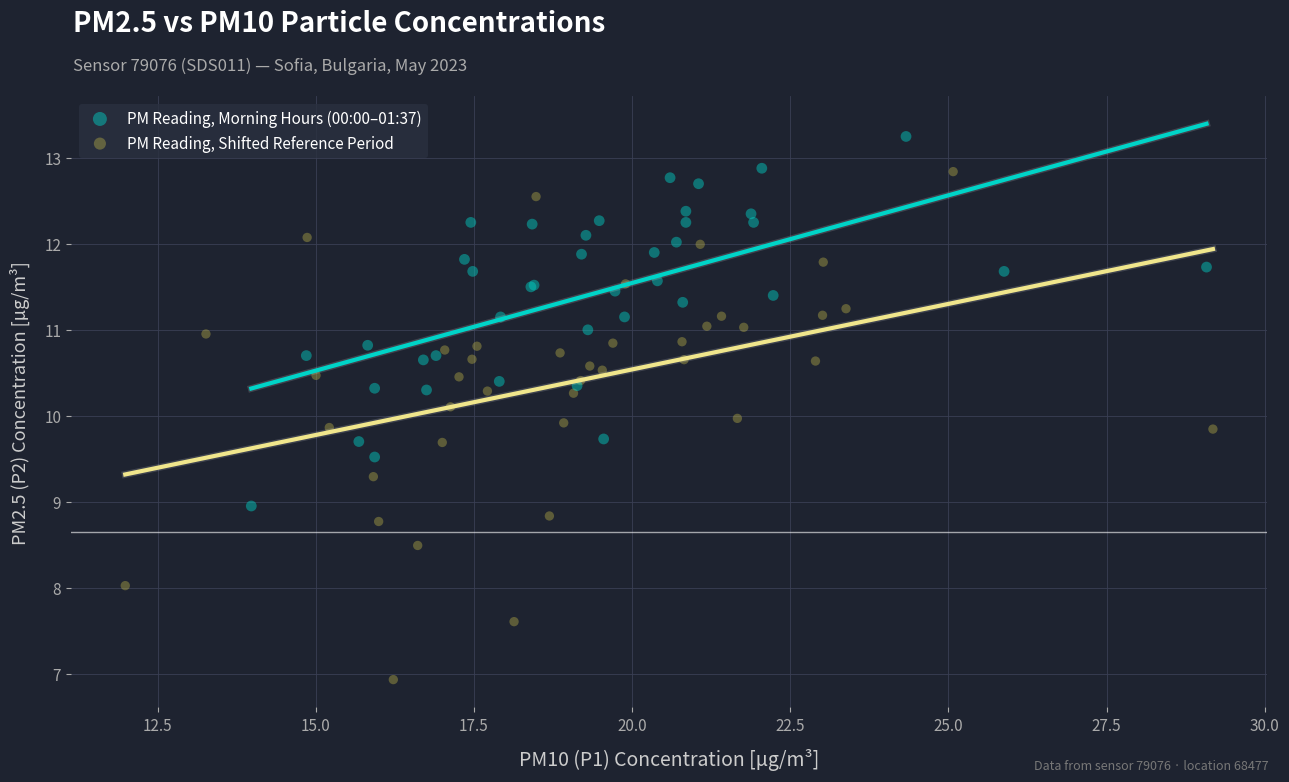

Which series contains the lowest Y value?

PM Reading, Shifted Reference Period